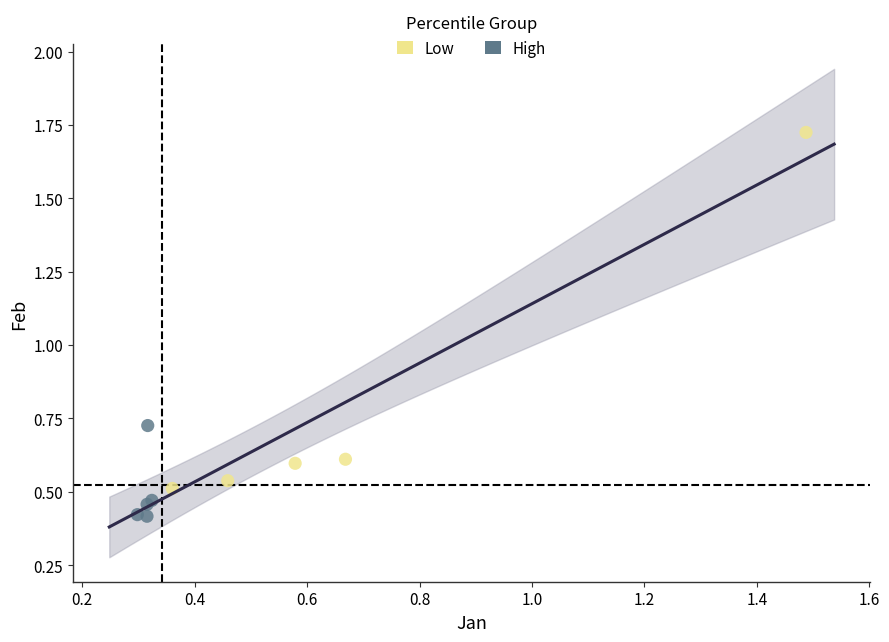

Which series reaches the minimum Y coordinate?

High